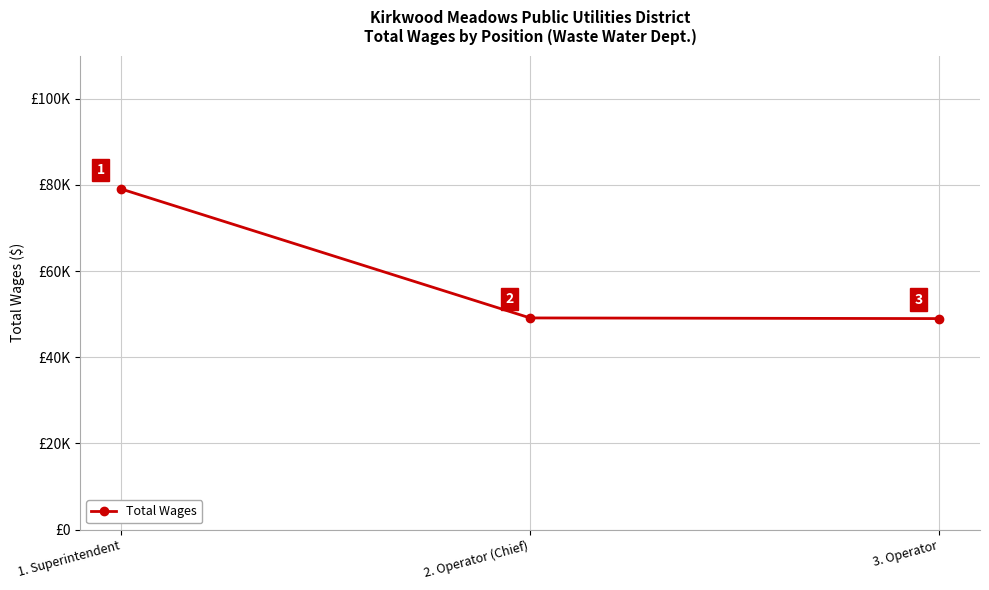

What is the sum of all values?

177168